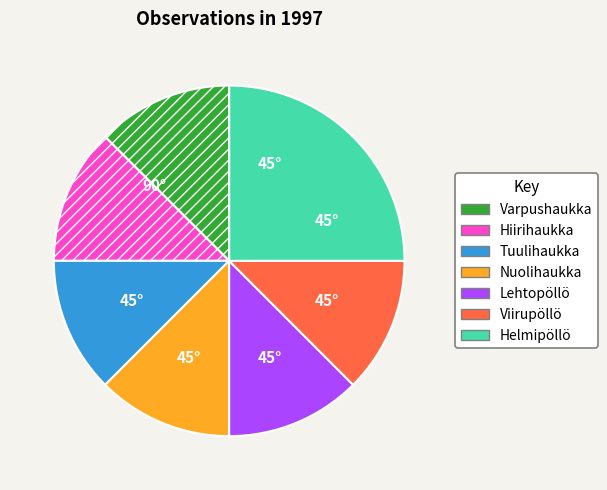

Is there any slice that represents more than half of the pie?

No